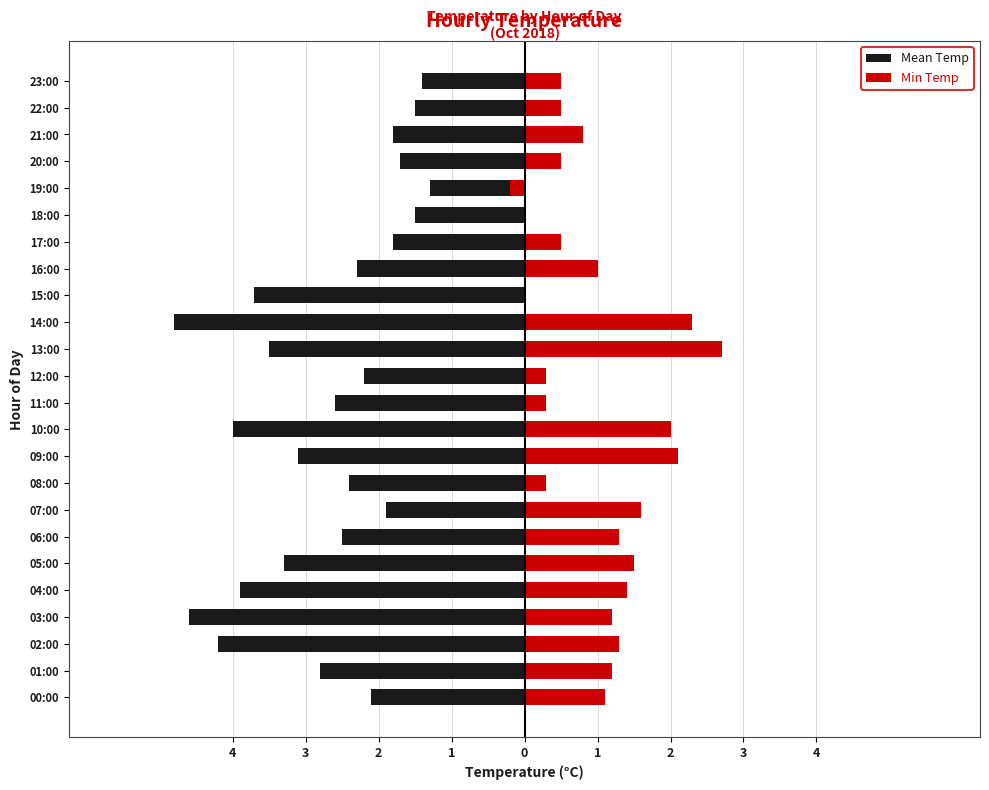

What is the label of the 5th bar from the right?

19:00